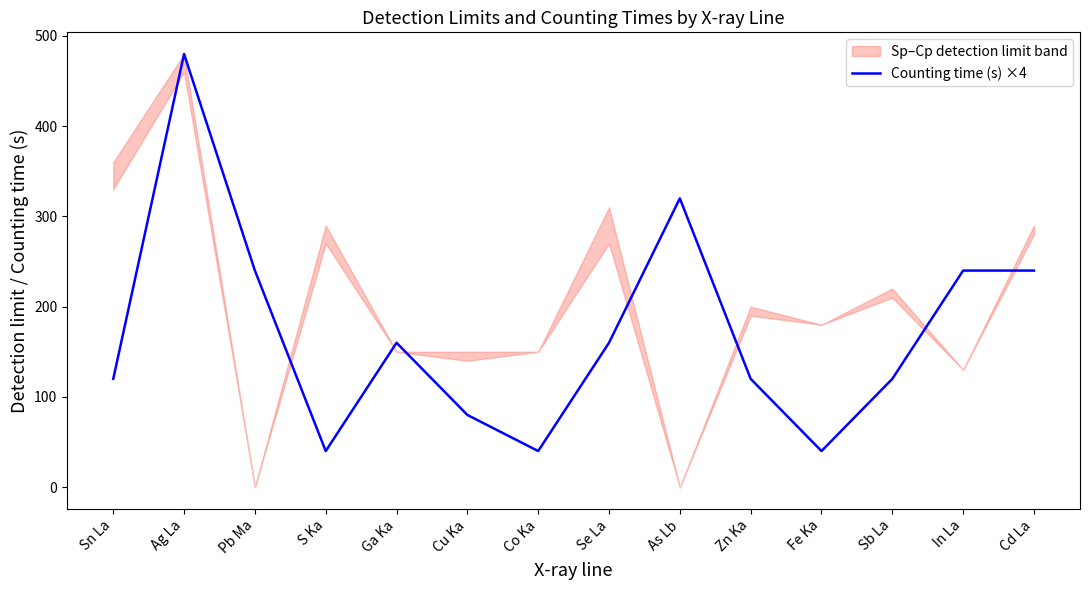

The value at Se La is 102. True or false?

False